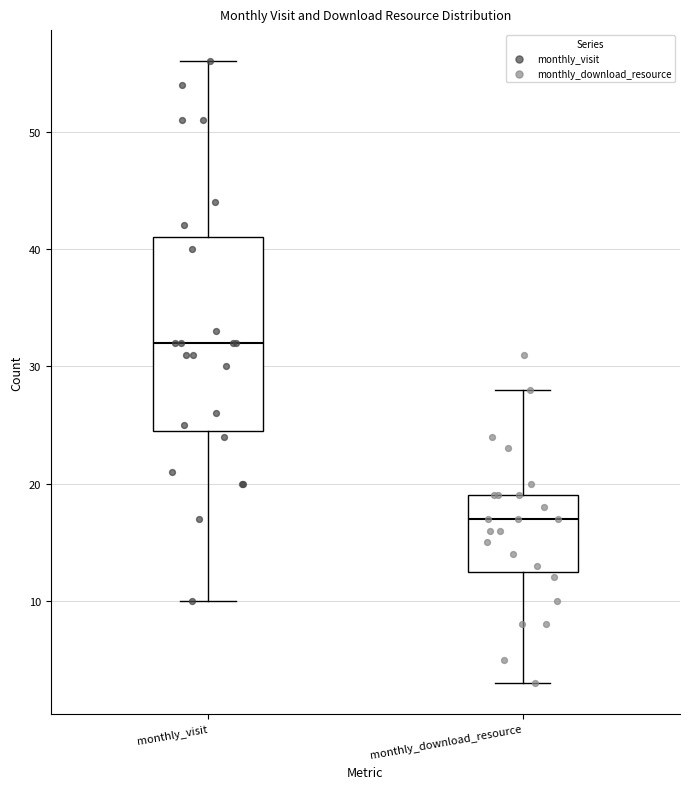

Which box has the lowest median line?

monthly_download_resource